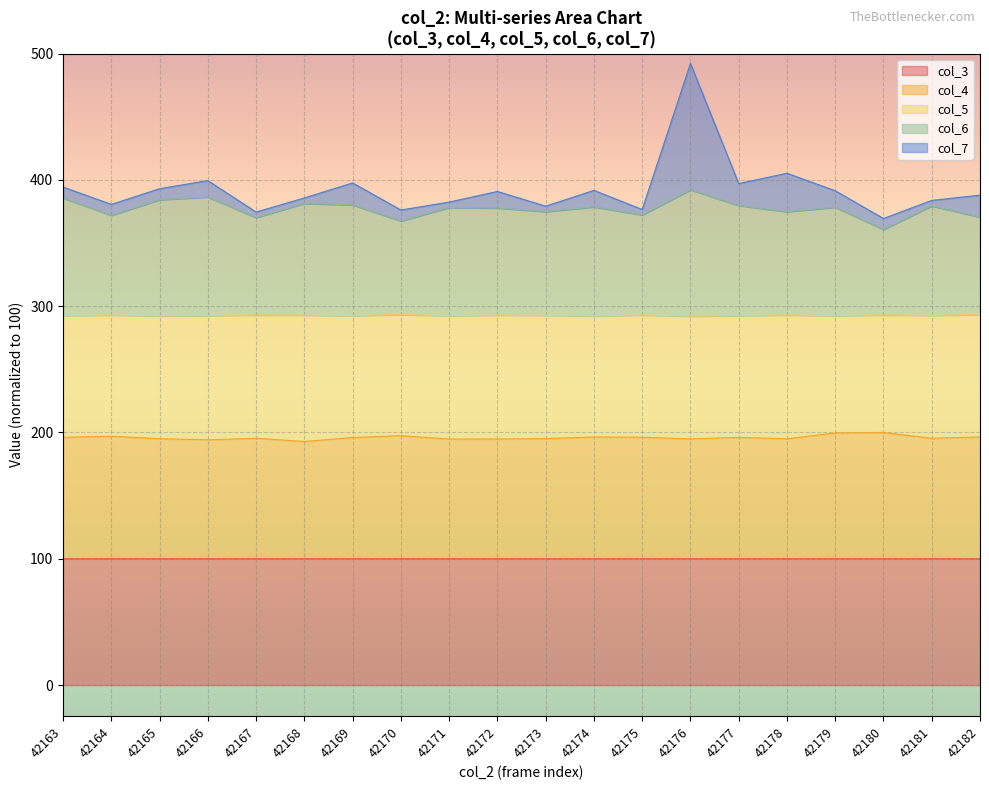

At which category is the sum across all series the highest?

42176